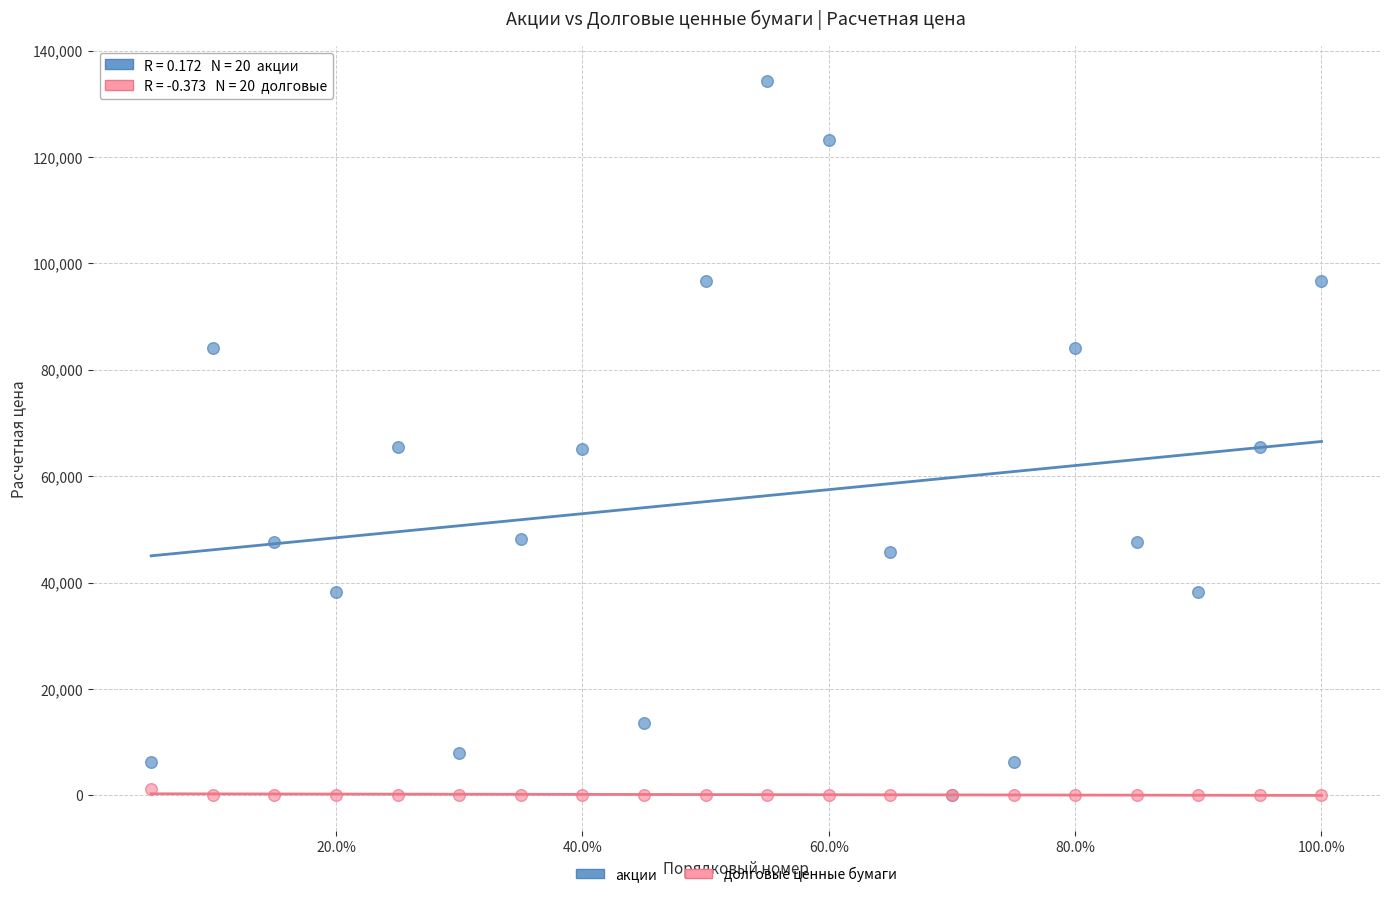

What are all the series names shown in the legend?

акции, долговые ценные бумаги